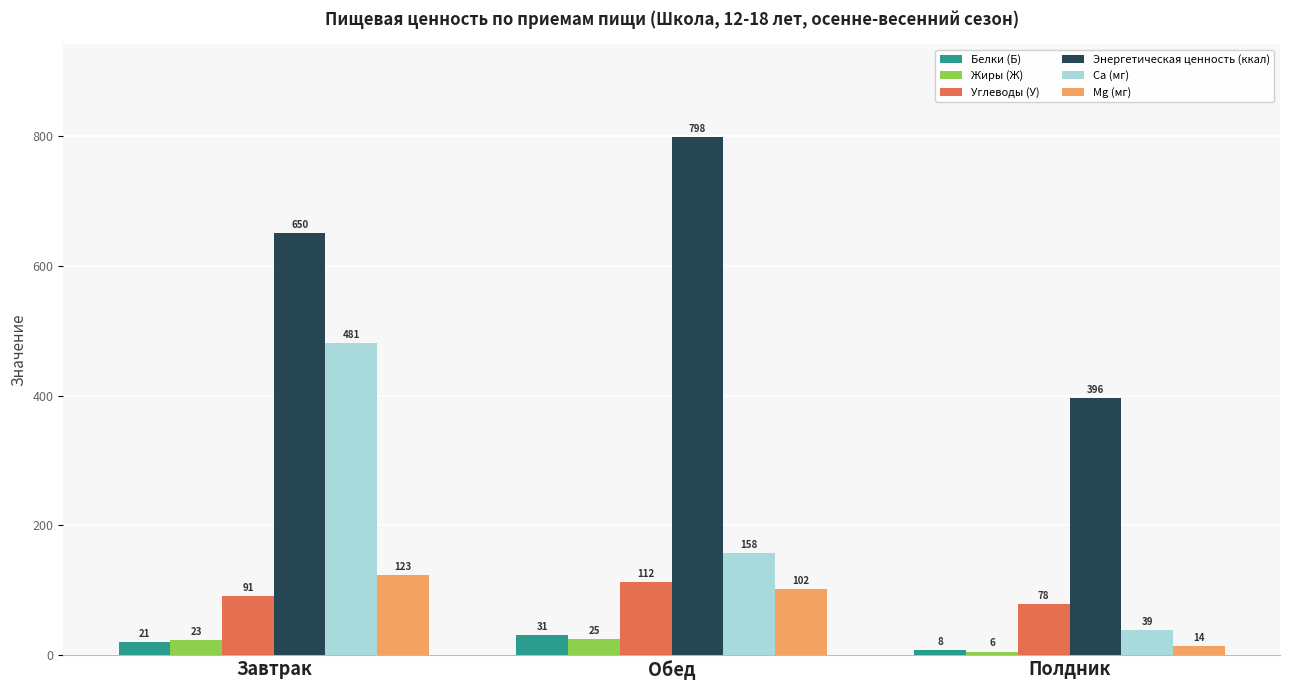

What value does the Mg (мг) series have at Завтрак?

122.9